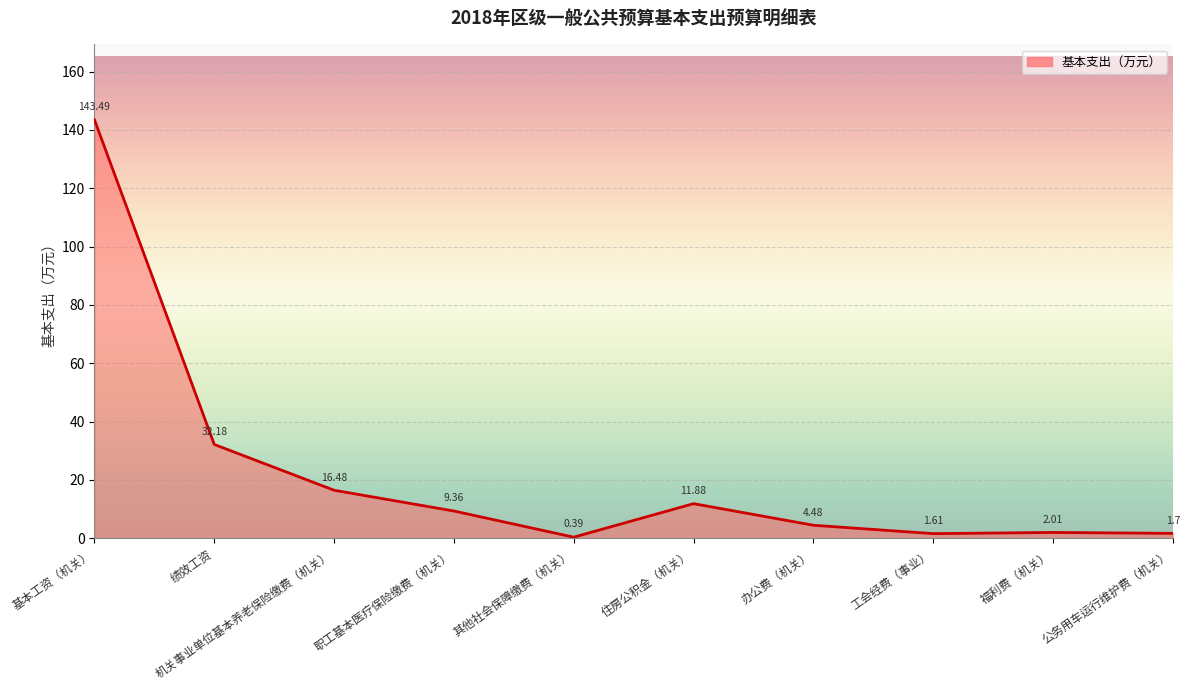

Rank the categories by value from highest to lowest.

基本工资（机关）, 绩效工资, 机关事业单位基本养老保险缴费（机关）, 住房公积金（机关）, 职工基本医疗保险缴费（机关）, 办公费（机关）, 福利费（机关）, 公务用车运行维护费（机关）, 工会经费（事业）, 其他社会保障缴费（机关）